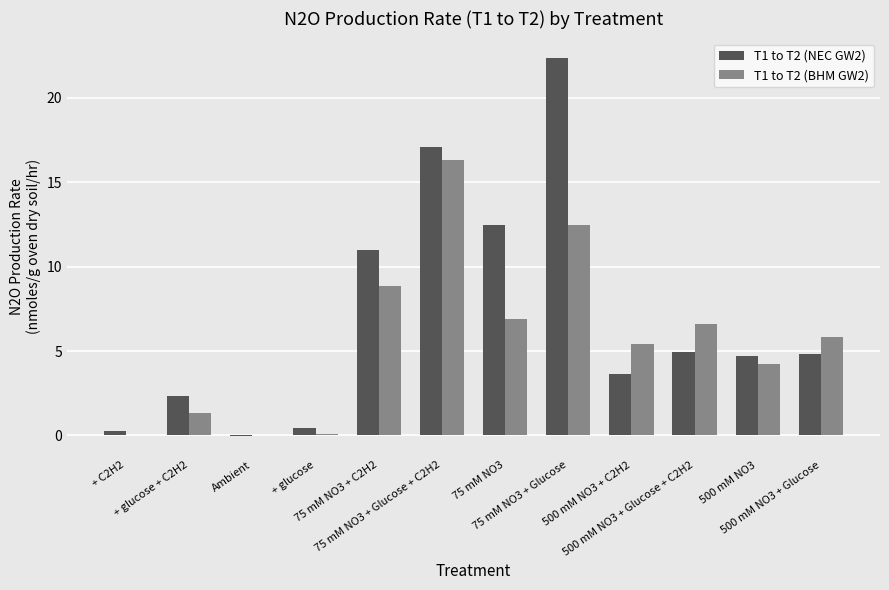

What is the maximum value for T1 to T2 (BHM GW2)?

16.3